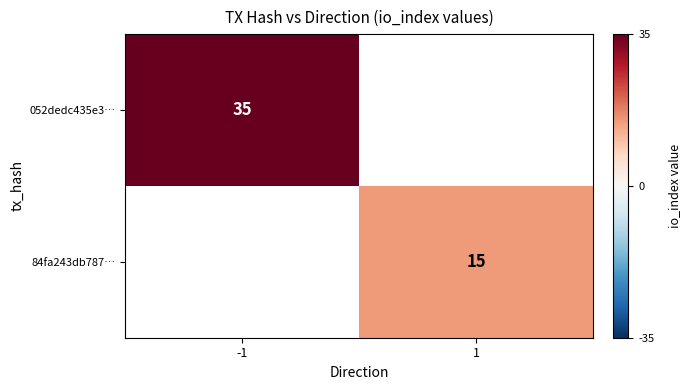

The value of 84fa243db787… at 1 is 26. True or false?

False